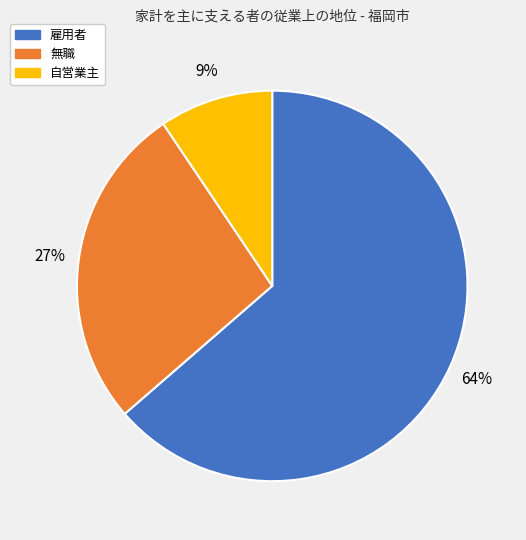

To the nearest percent, what percentage of the pie is 無職?

27%